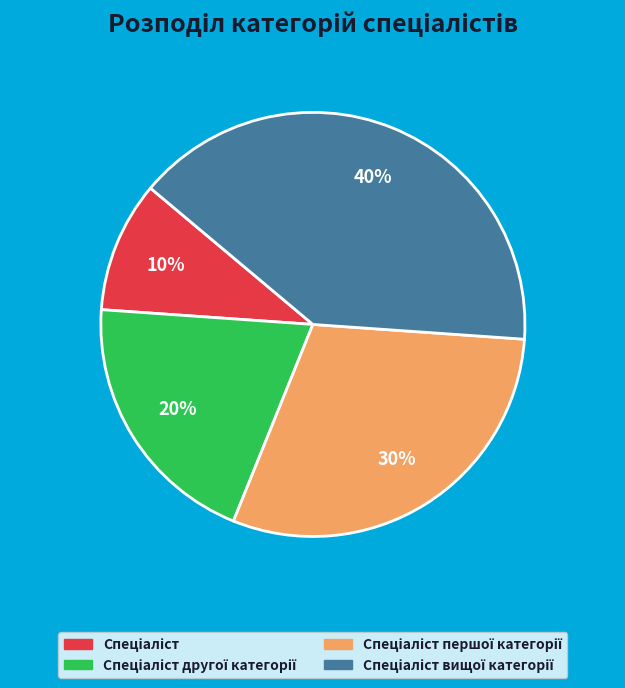

To the nearest percent, what is the difference between the largest and smallest slice percentages?

30%